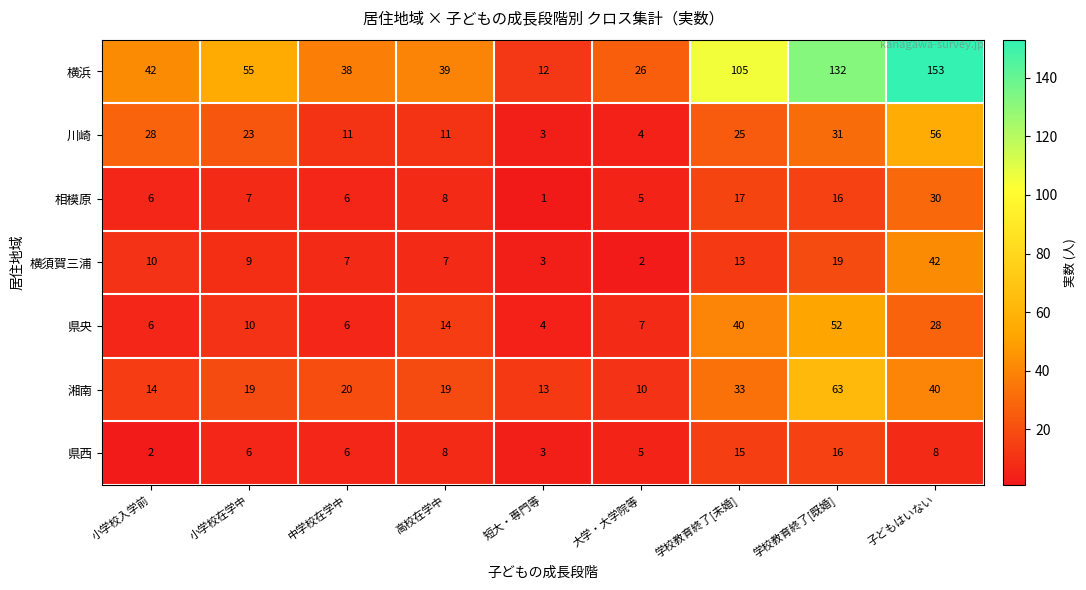

Read the 川崎 value at 短大・専門等, to the nearest 5.

5